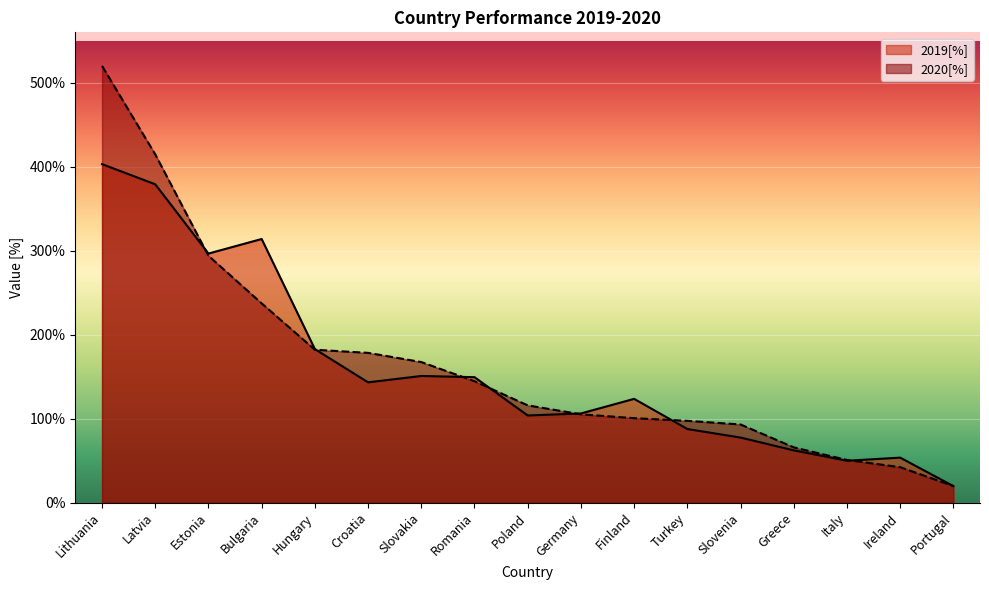

At how many categories does at least one series exceed 120?

9